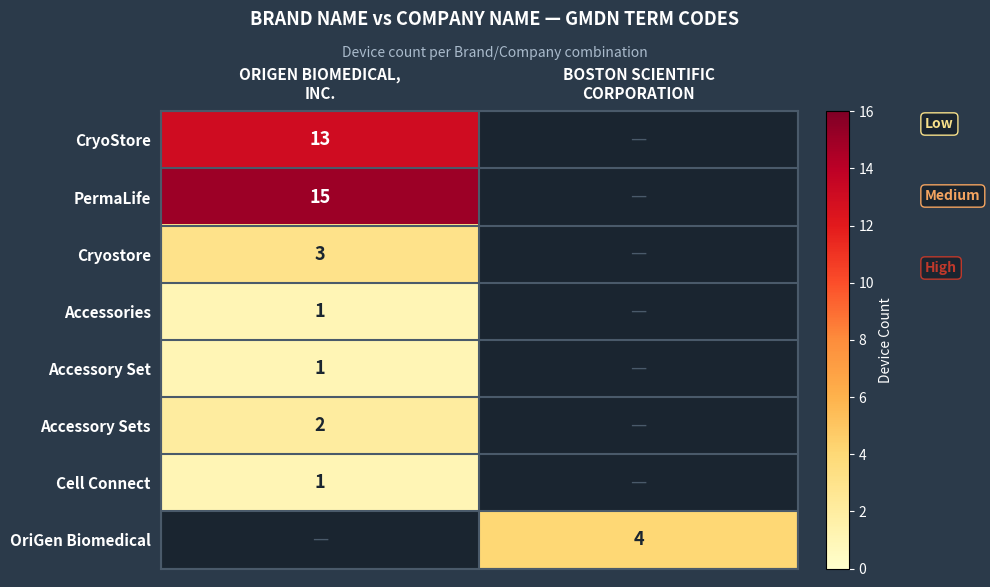

Is the value of Accessories at BOSTON SCIENTIFIC CORPORATION greater than the value of OriGen Biomedical at BOSTON SCIENTIFIC CORPORATION?

No